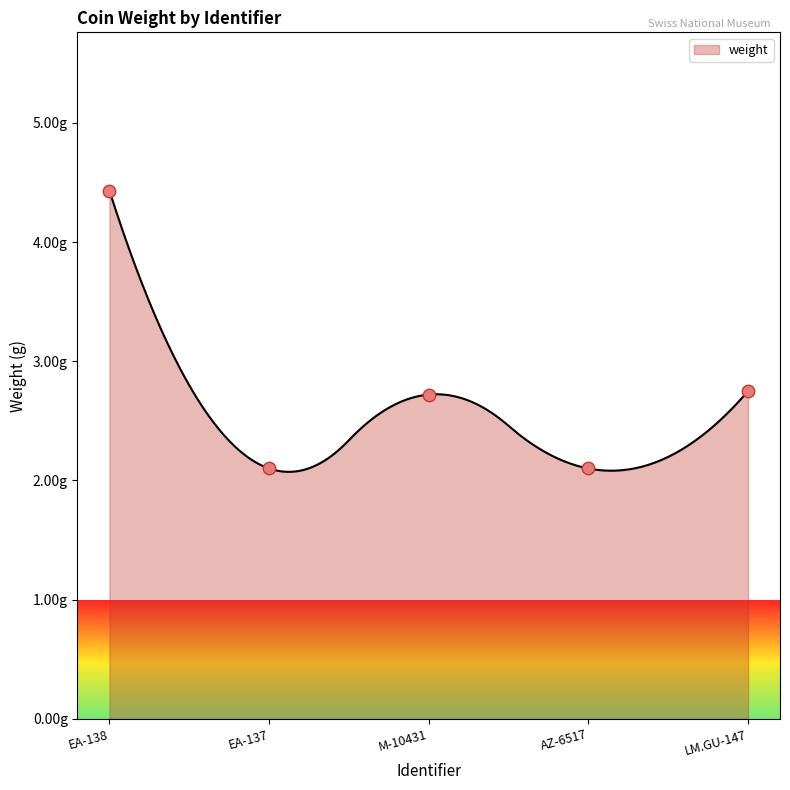

What is the change in value from AZ-6517 to LM.GU-147?

+0.6